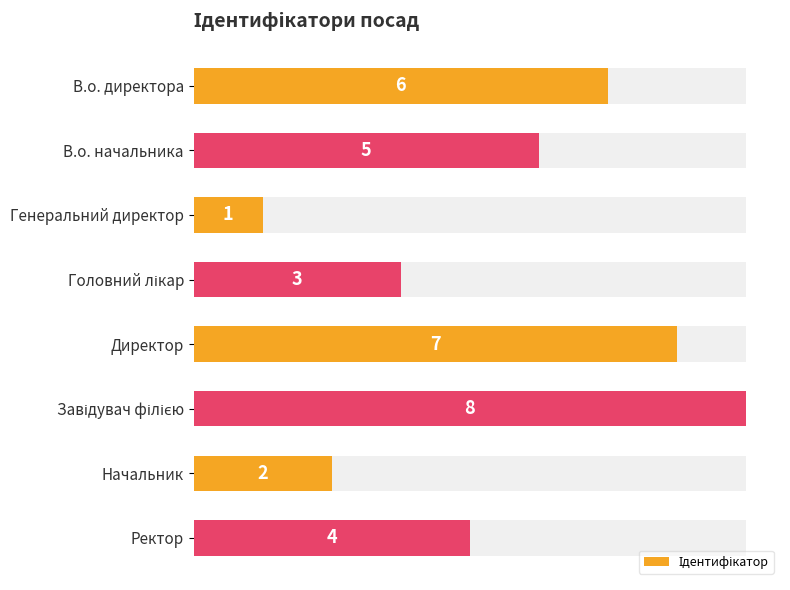

What is the difference between the second highest and minimum values?

6